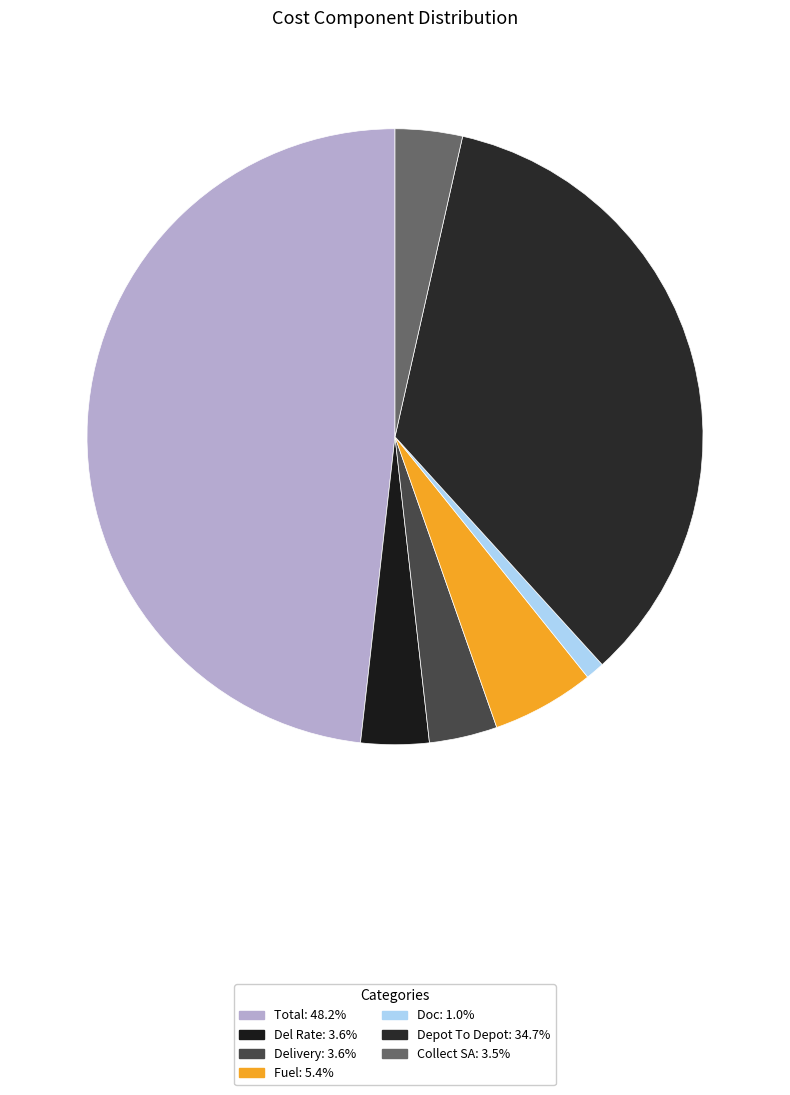

How many slices are in this pie chart?

7